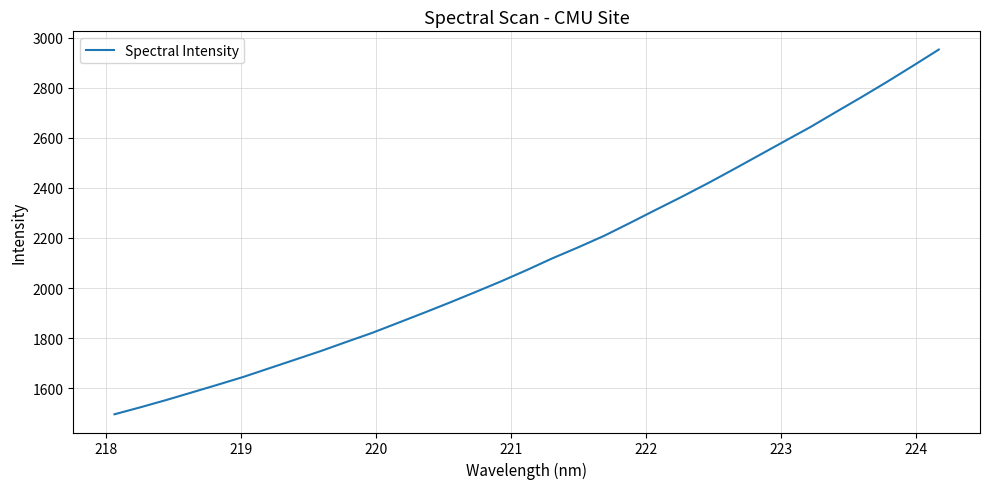

What is the maximum value shown in the chart?

2952.4